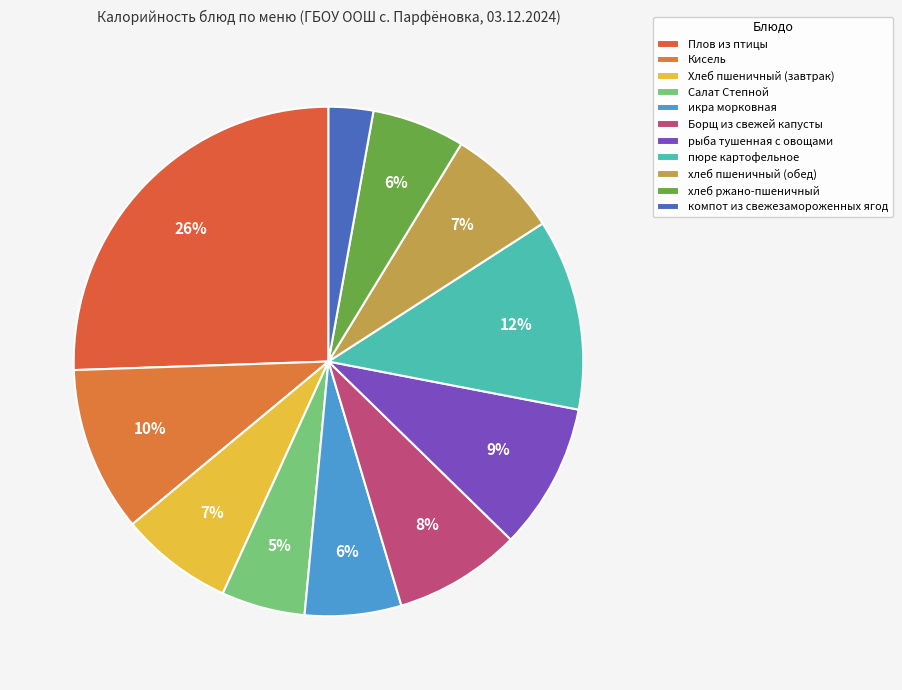

Approximately how many times larger is the value at рыба тушенная с овощами compared to Плов из птицы?

0.4